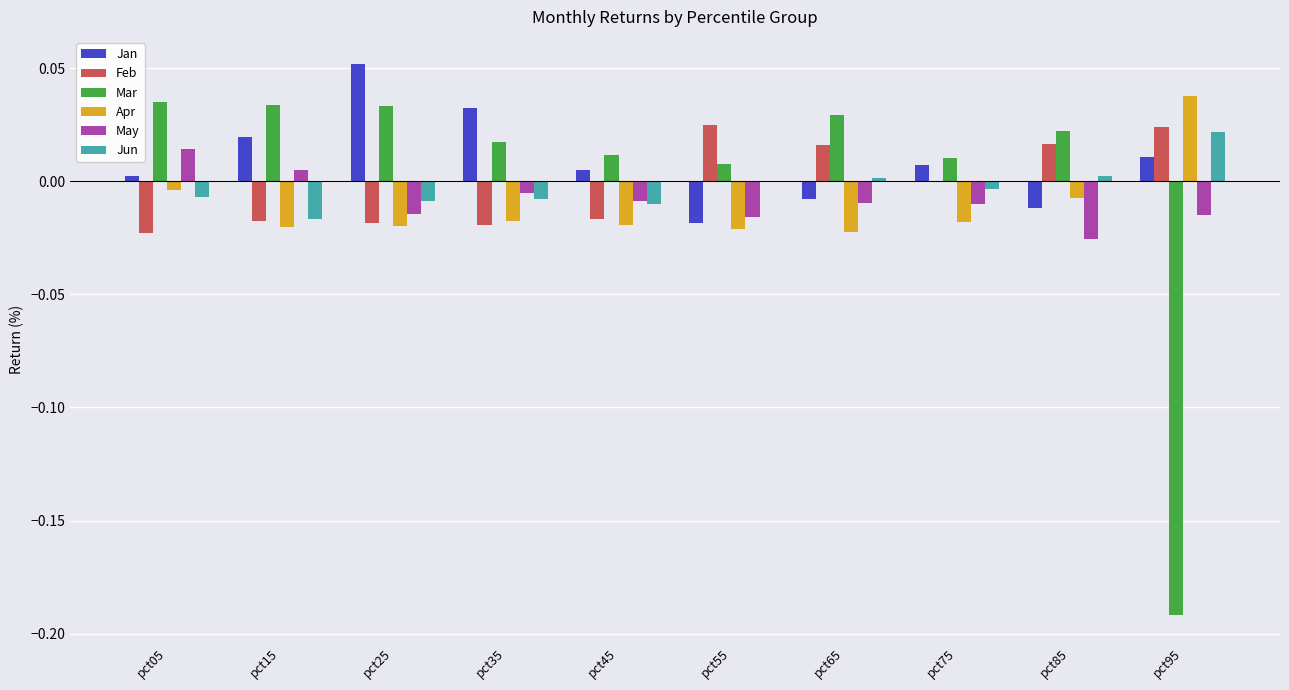

True or false: Apr has a value of 0.0 at pct95.

True